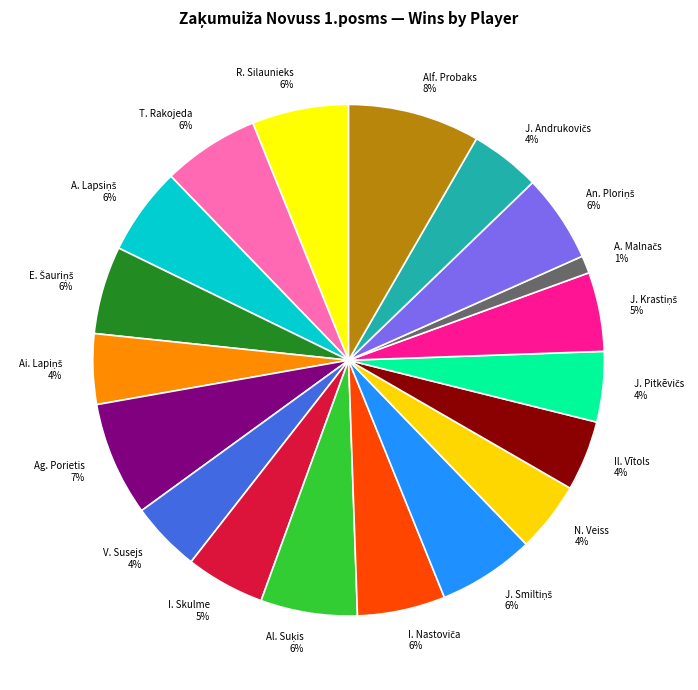

How many segments does this pie chart have?

19